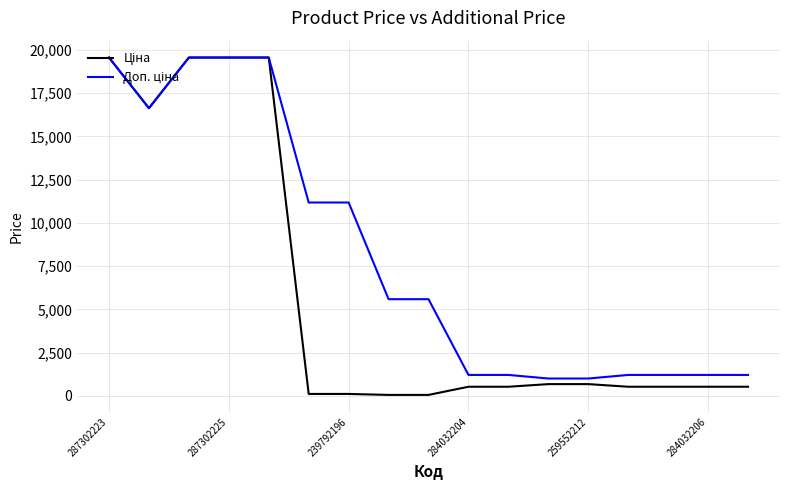

What is the greatest value displayed?

19564.9